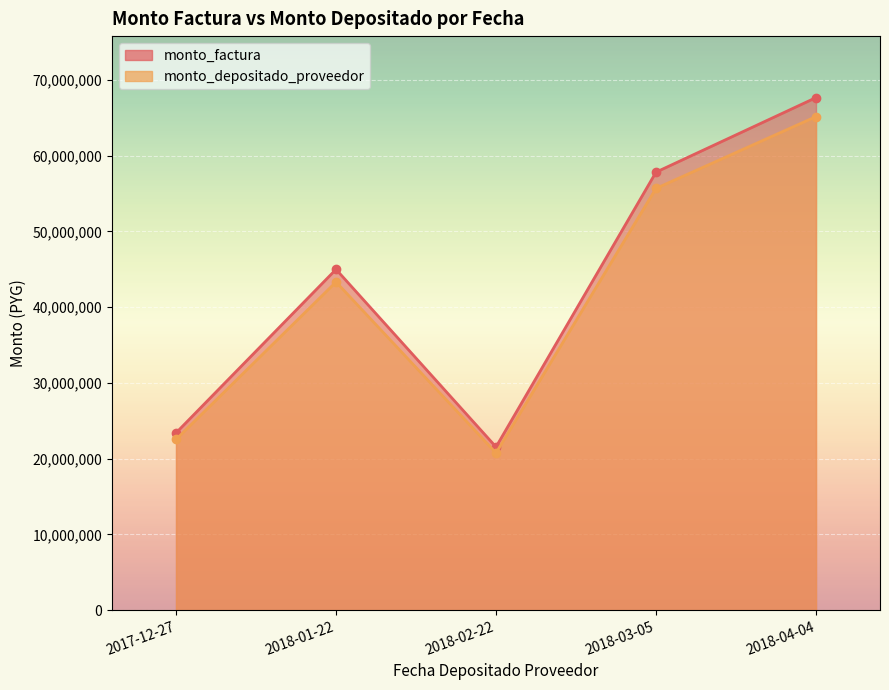

Between 2018-02-22 and 2017-12-27, which is larger?

2017-12-27